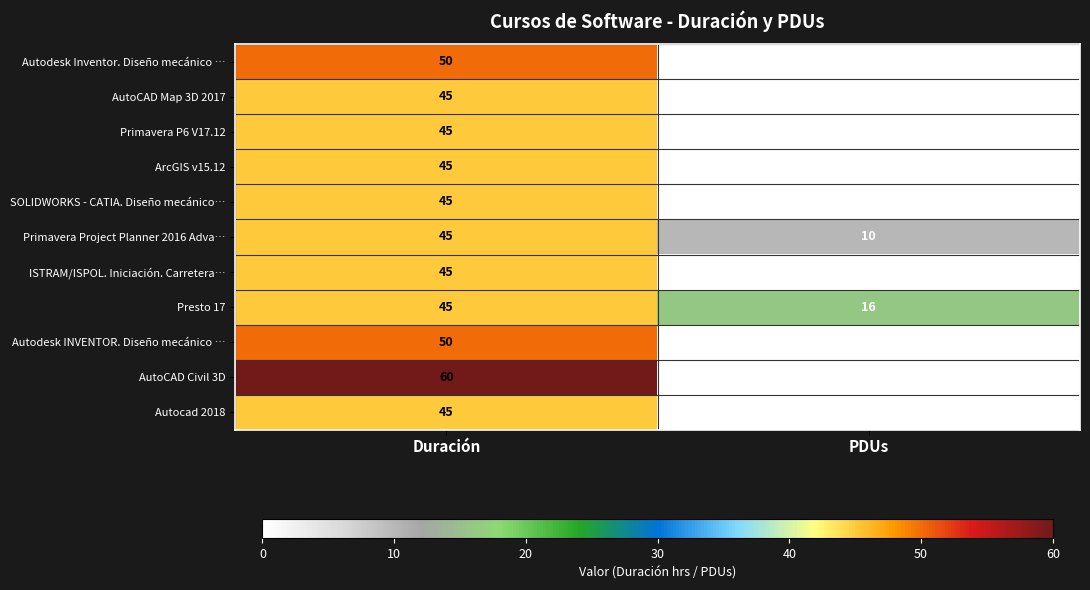

The value of ISTRAM/ISPOL. Iniciación. Carretera… at PDUs is 0. True or false?

True